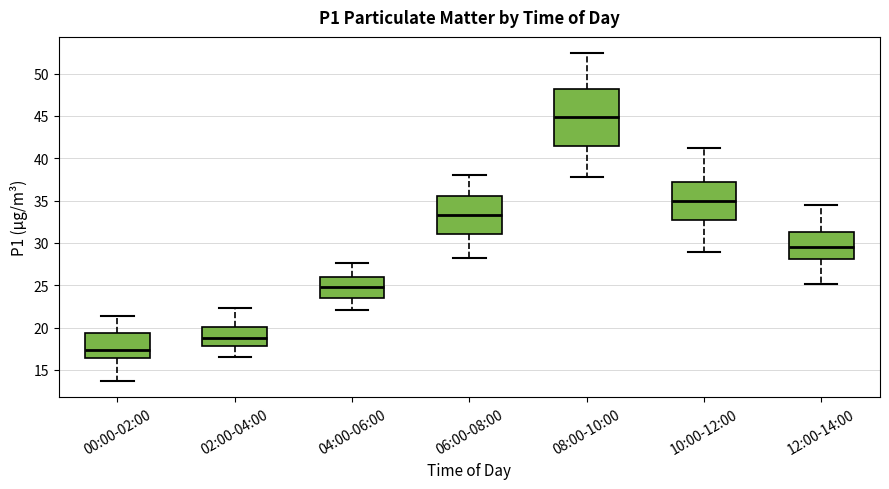

Reading left to right, transcribe this box plot: for each box, give where its median line is, the range the box spans, and where its two whiskers end, as read against the y-axis. The values are not printed on the chart, so give them approximately, as read against the axis.

00:00-02:00: median 17.5, box 16.5 to 19.5, whiskers 13.5 to 21.5
02:00-04:00: median 19.0, box 18.0 to 20.0, whiskers 16.5 to 22.5
04:00-06:00: median 25.0, box 23.5 to 26.0, whiskers 22.0 to 27.5
06:00-08:00: median 33.5, box 31.0 to 35.5, whiskers 28.0 to 38.0
08:00-10:00: median 45.0, box 41.5 to 48.0, whiskers 38.0 to 52.5
10:00-12:00: median 35.0, box 32.5 to 37.0, whiskers 29.0 to 41.0
12:00-14:00: median 29.5, box 28.0 to 31.5, whiskers 25.0 to 34.5